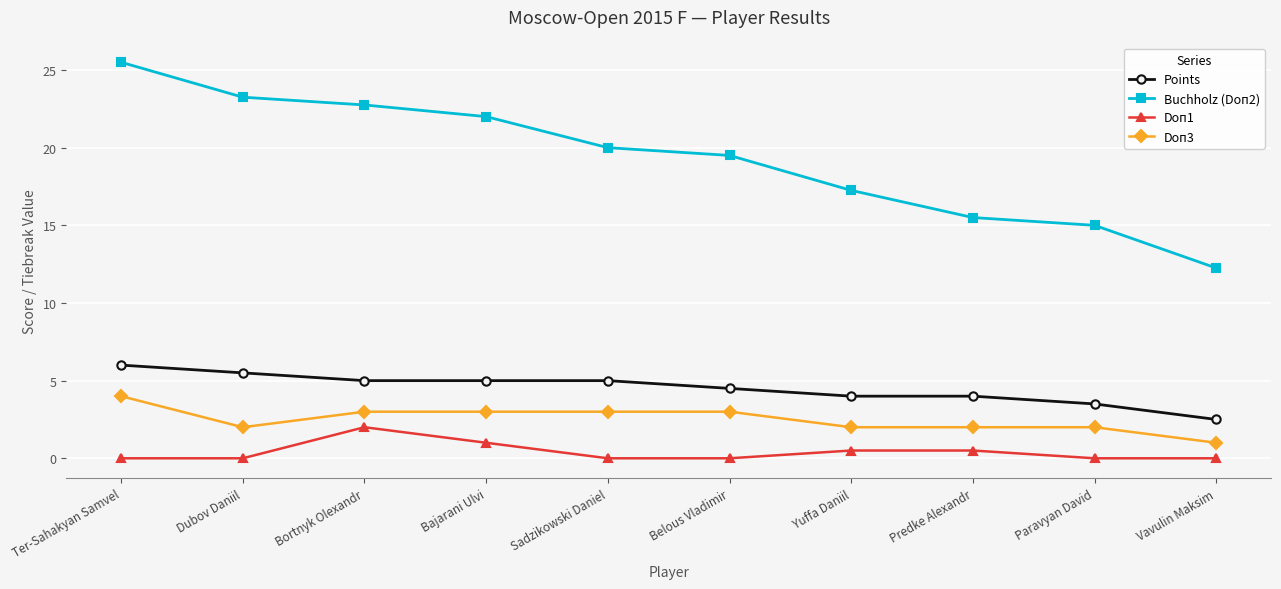

What is the difference between the maximum and second lowest values in the Doп3 series?

2.0